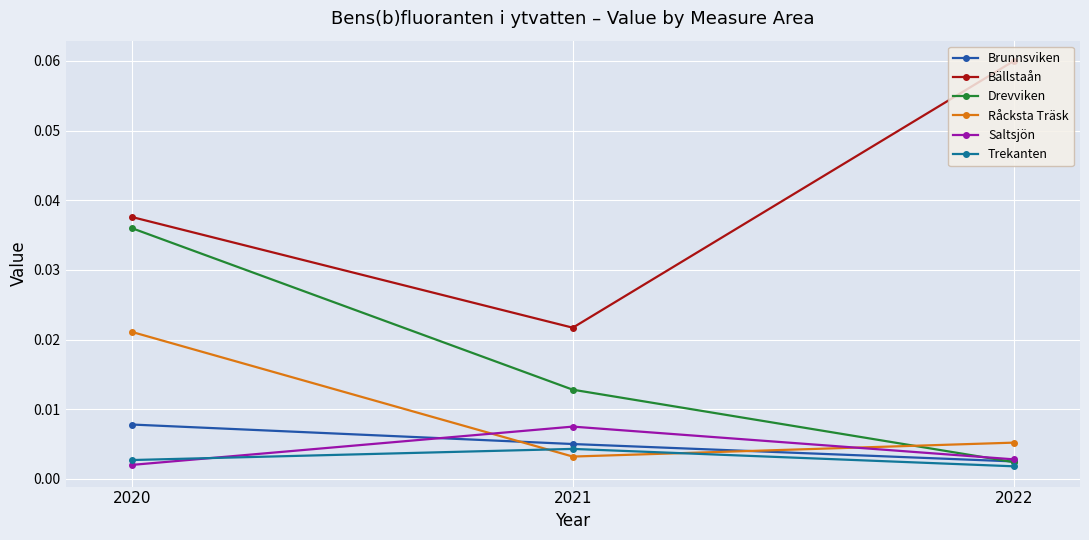

Which series has the widest spread of values?

Bällstaån